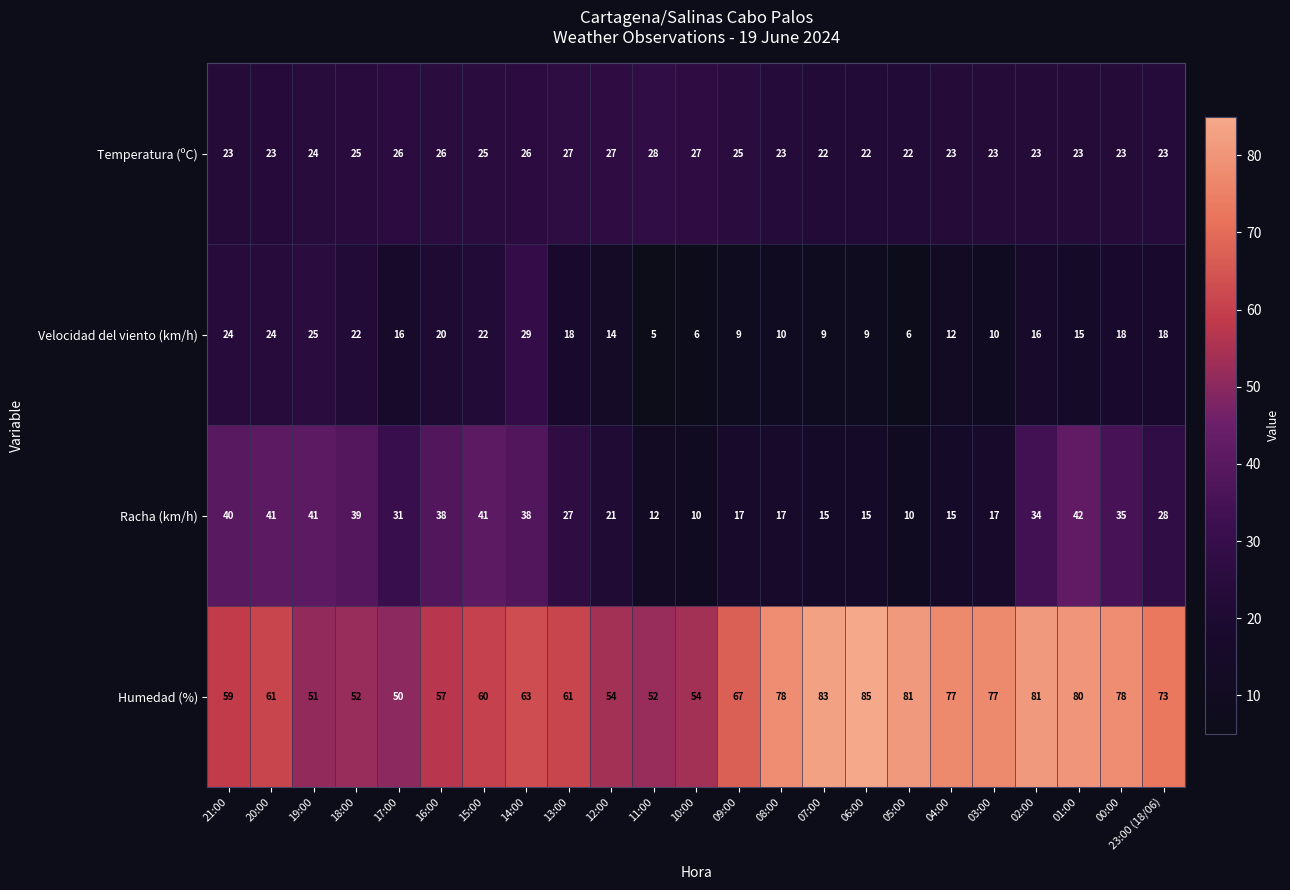

At which category is the sum across all series the highest?

01:00